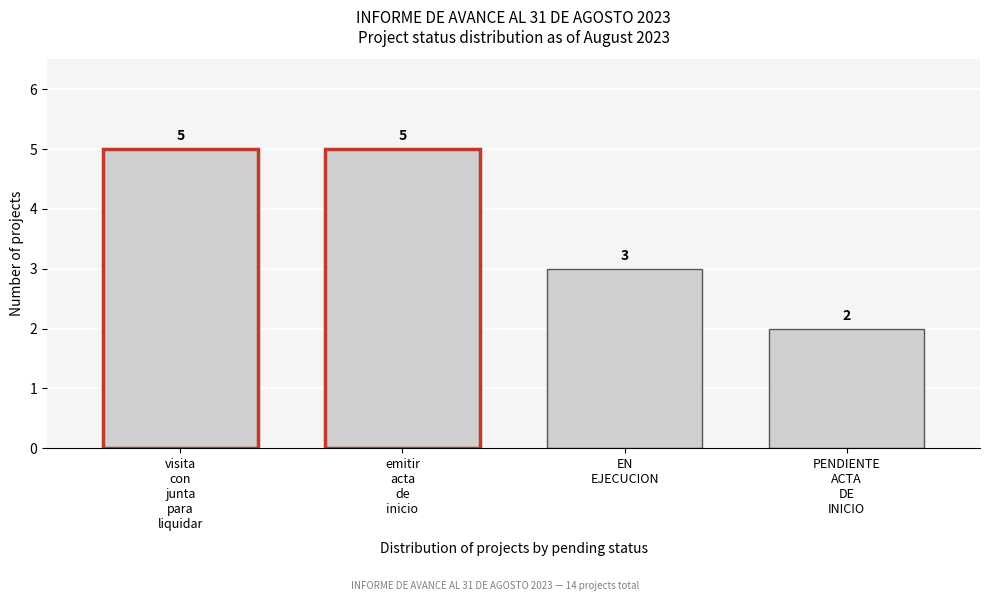

Reading left to right, extract all data points from this chart.

5	5	3	2